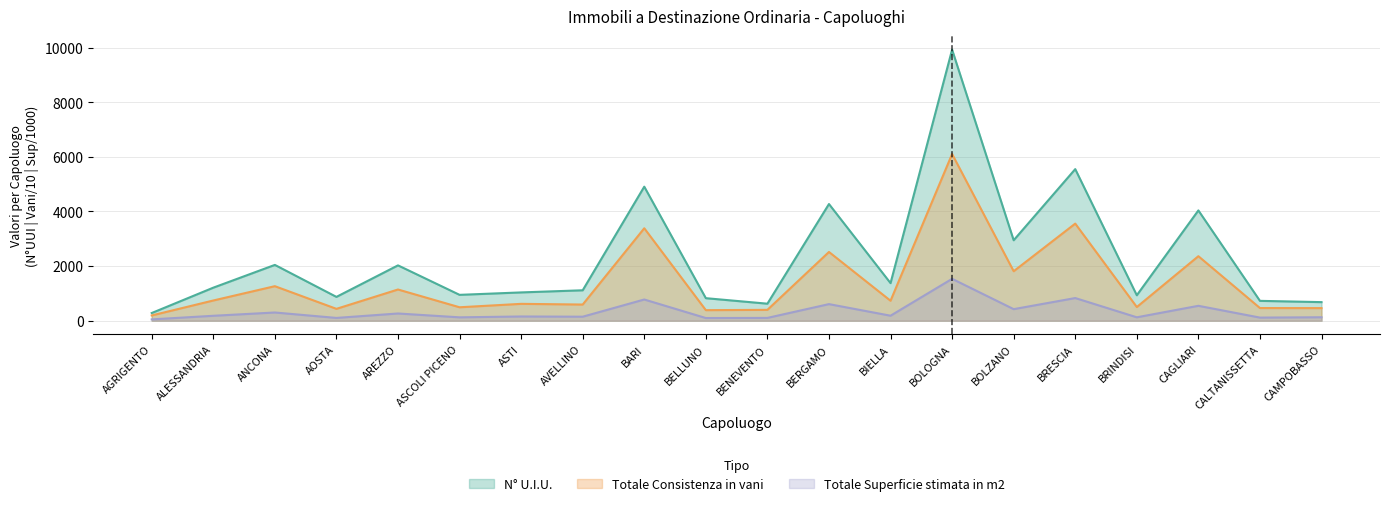

How many interior local valleys does the N° U.I.U. series have?

6